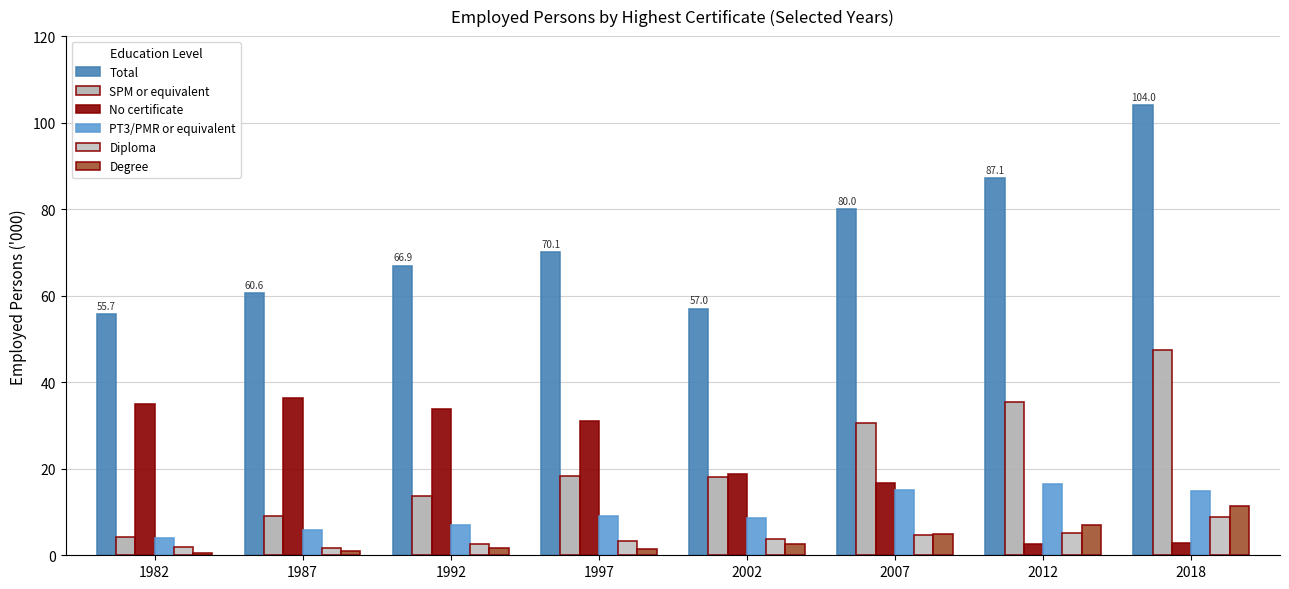

The Degree series shows 7.7 at 2018. True or false?

False